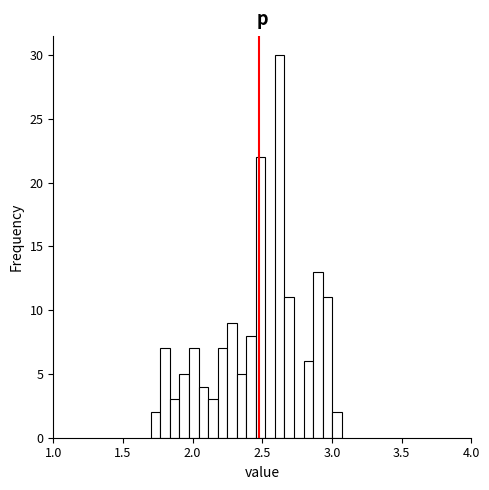

Around what value on the x-axis is the tallest bar? Give the approximate position of its centre, as read against the axis.

2.60